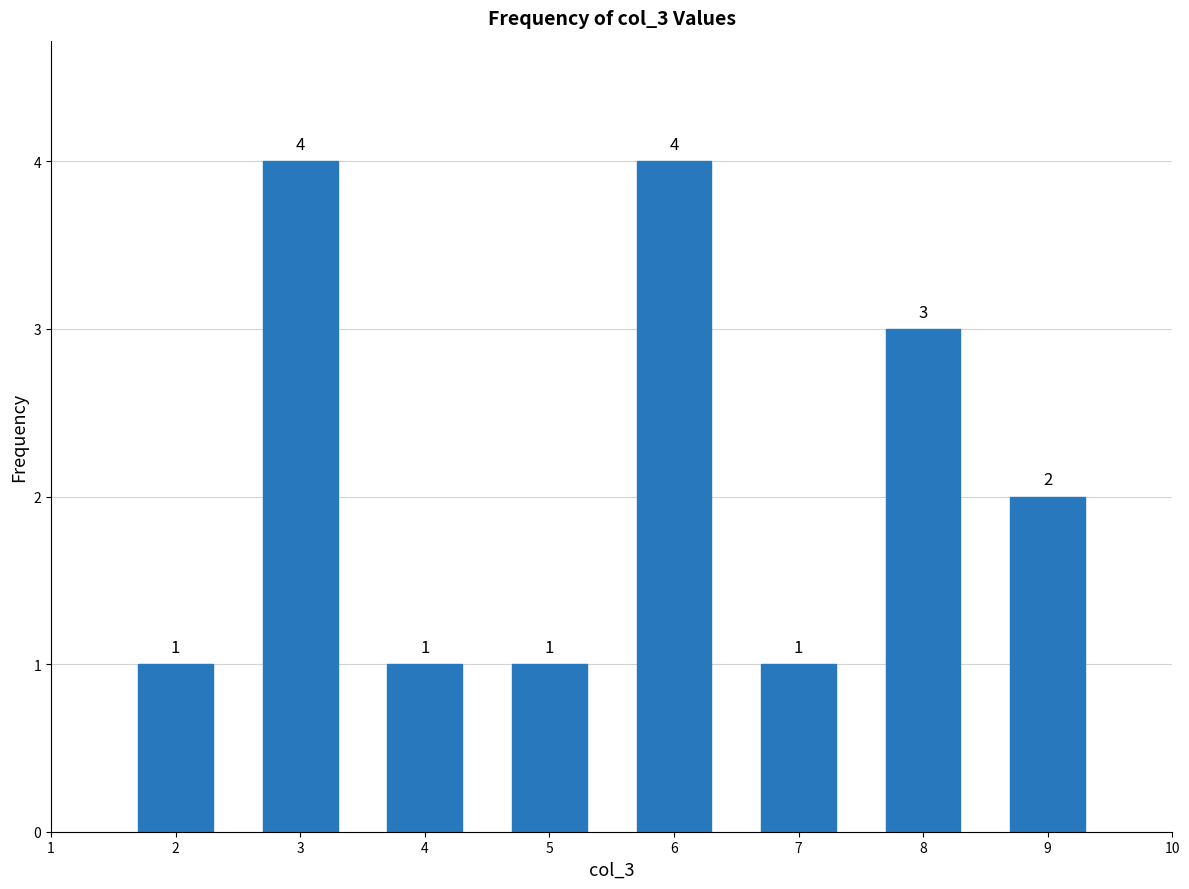

Reading right to left, list all the values displayed in this chart.

2	3	1	4	1	1	4	1